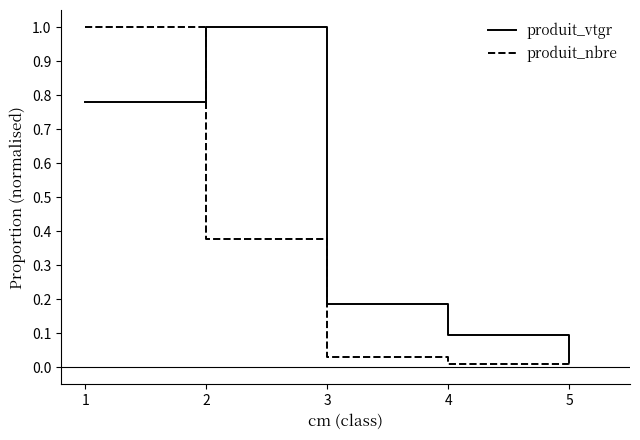

The produit_vtgr series shows 0.3 at 1. True or false?

False